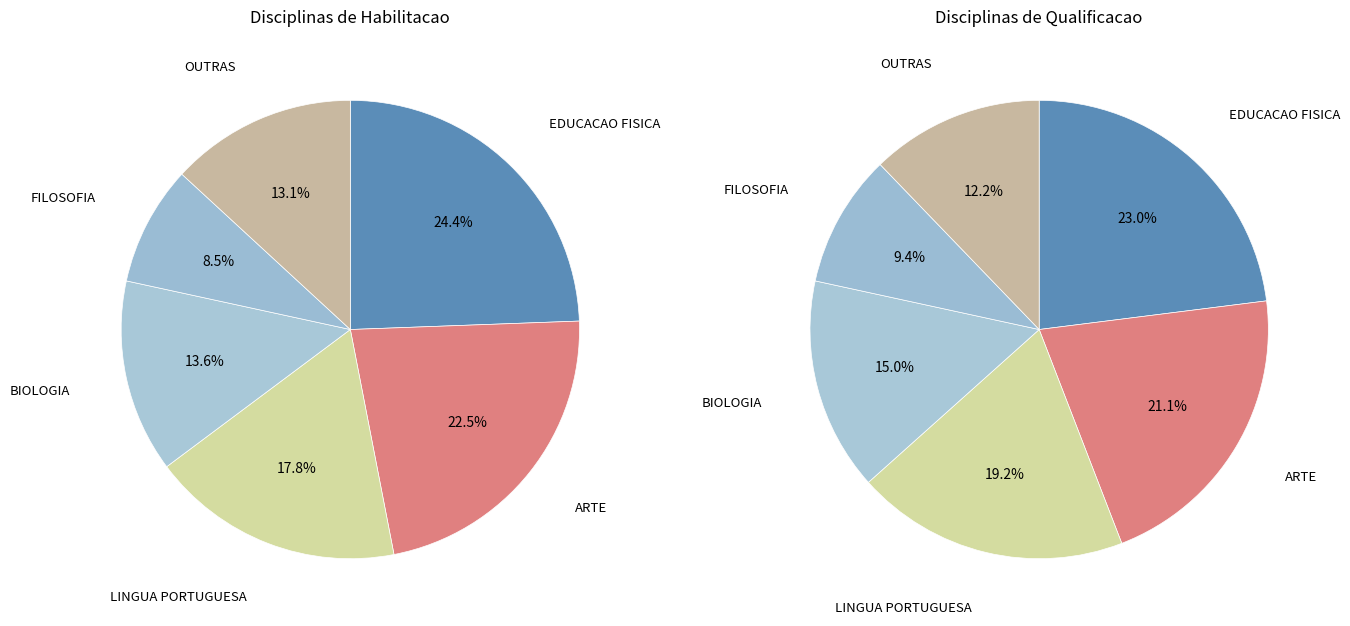

How many segments does this pie chart have?

6